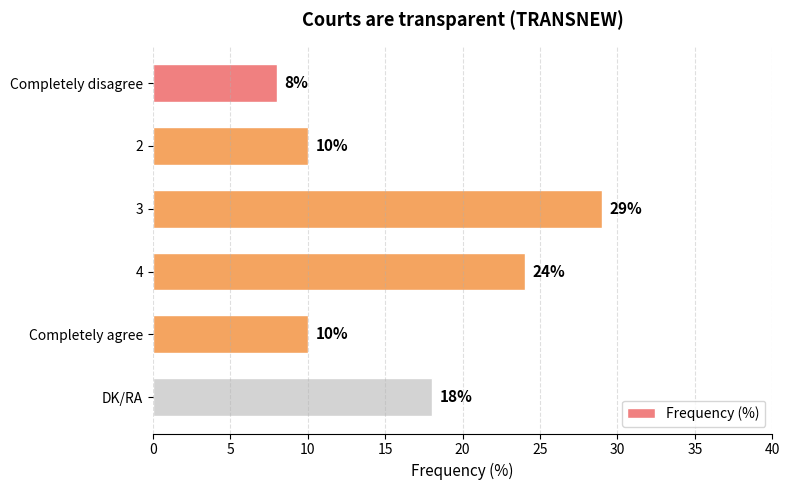

The value at 4 is 24. True or false?

True